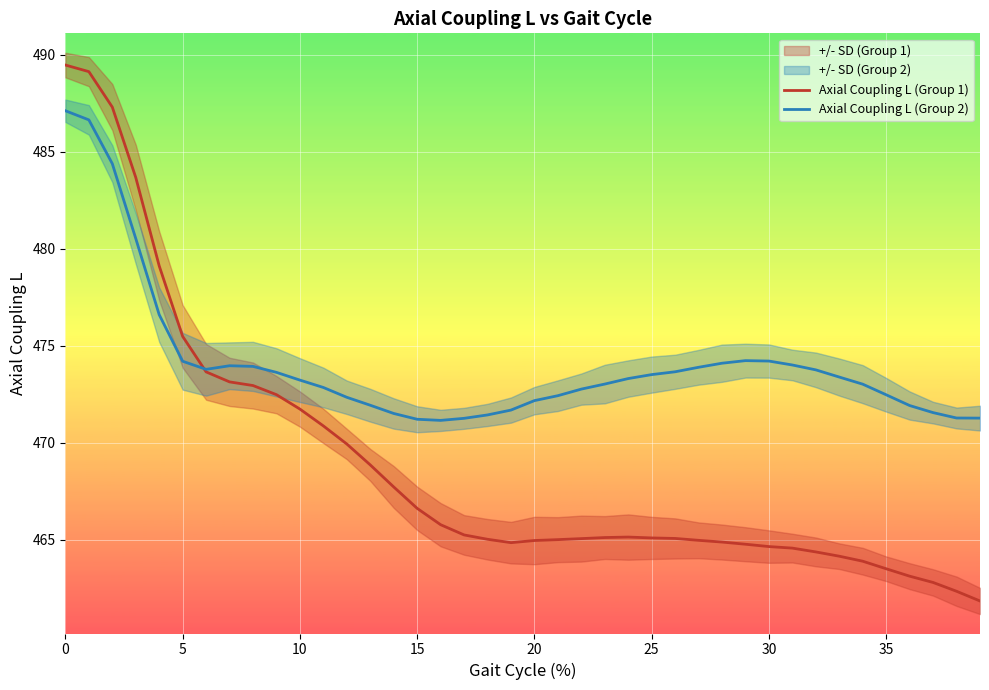

What is the difference between the highest and lowest values at 39?

9.4